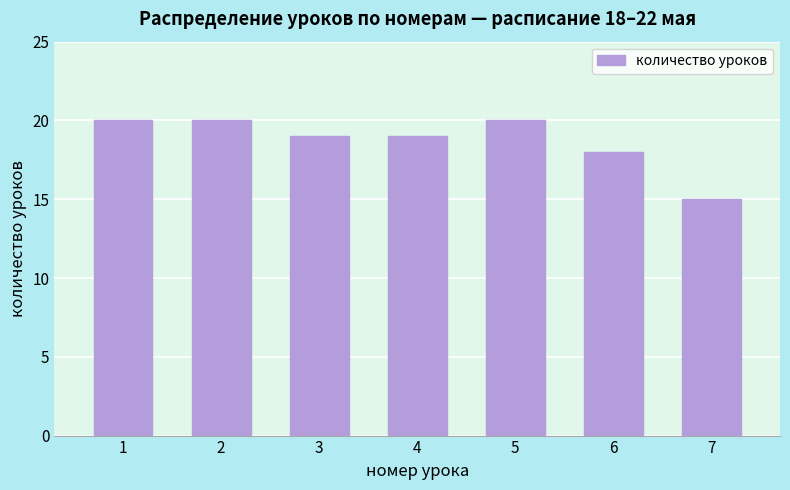

Reading right to left, what are all the values shown in this chart?

7=15	6=18	5=20	4=19	3=19	2=20	1=20